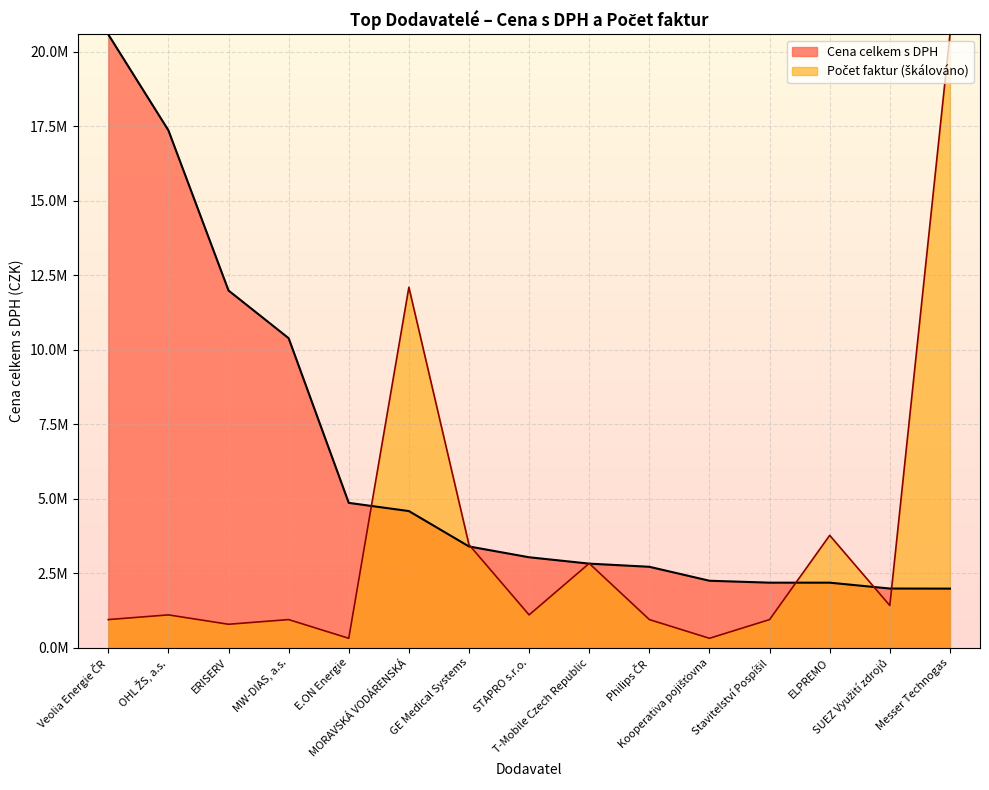

Between OHL ŽS, a.s. and ERISERV, which series saw the biggest shift?

Cena celkem s DPH